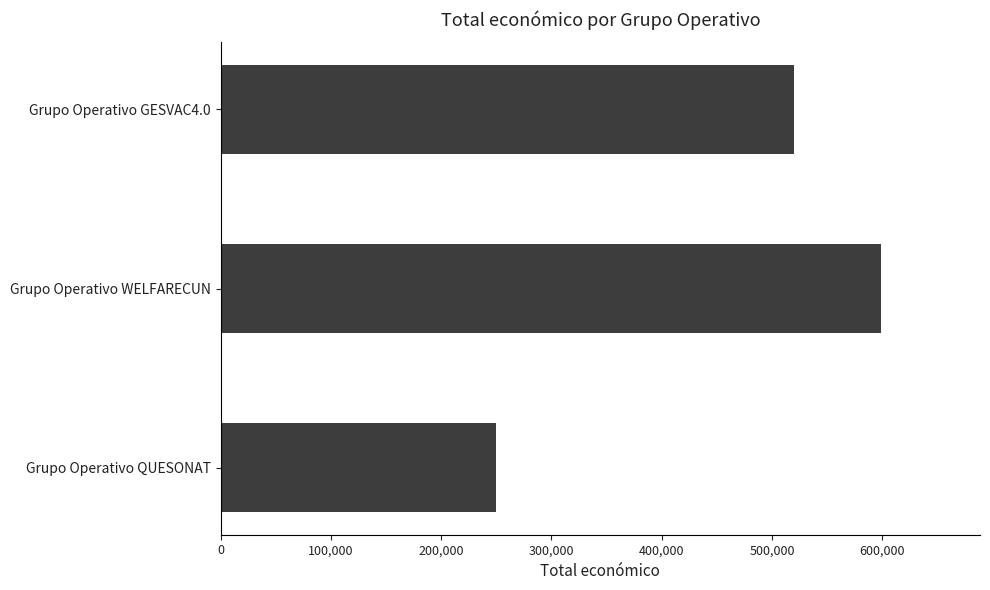

The chart shows a value of 404066 at Grupo Operativo WELFARECUN. True or false?

False